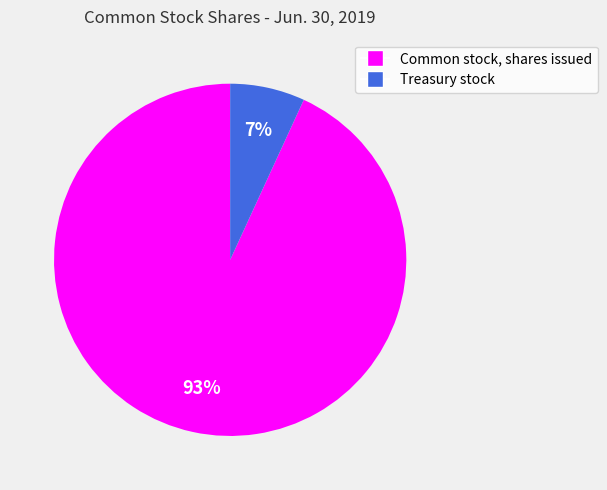

What is the smallest slice in the pie chart?

Treasury stock